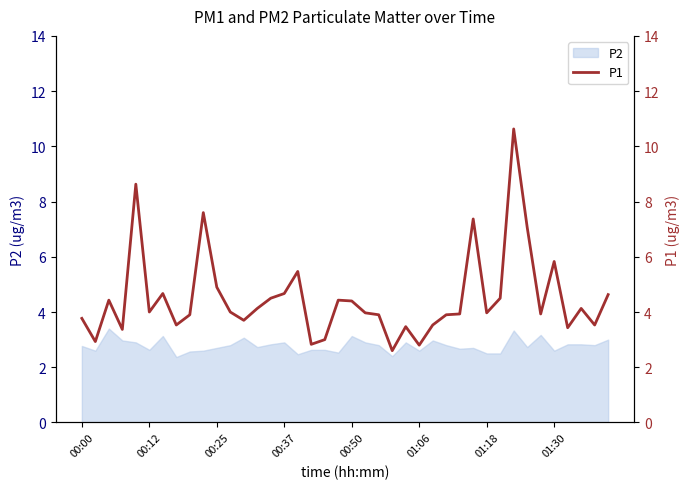

Which has a higher value, 8 or 12?

8